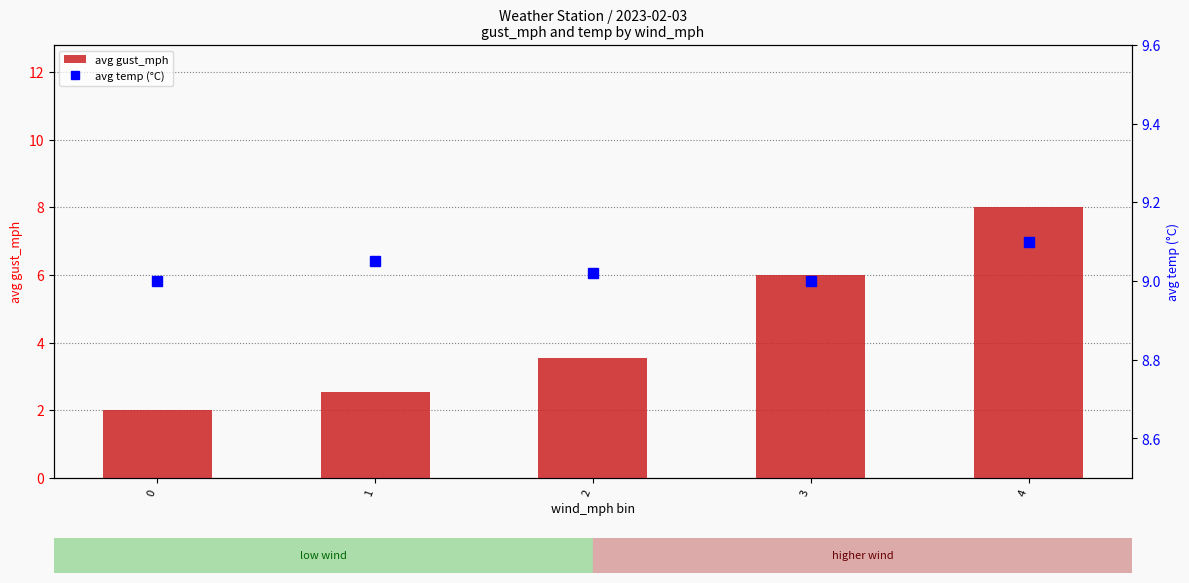

What is the difference between the maximum and minimum values in the avg gust_mph series?

6.0